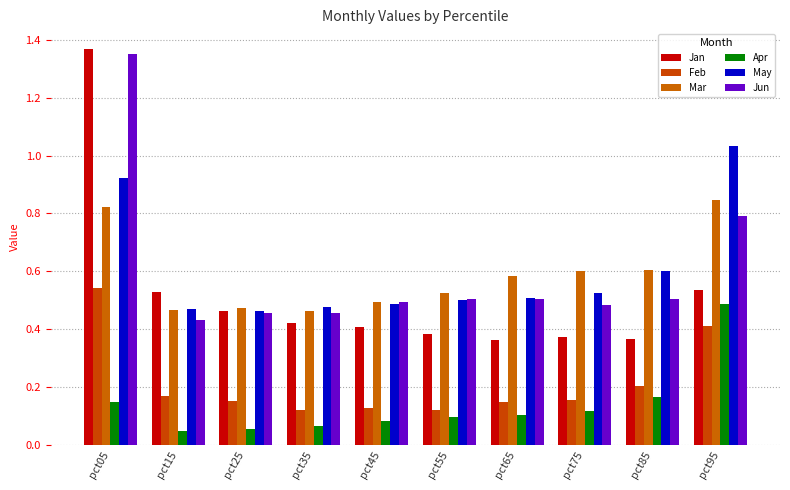

How many bars are there in total?

60